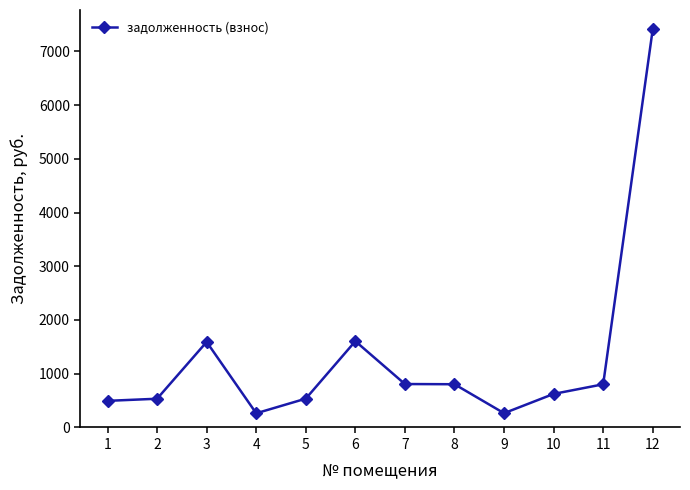

The value at 1 is 732.7. True or false?

False